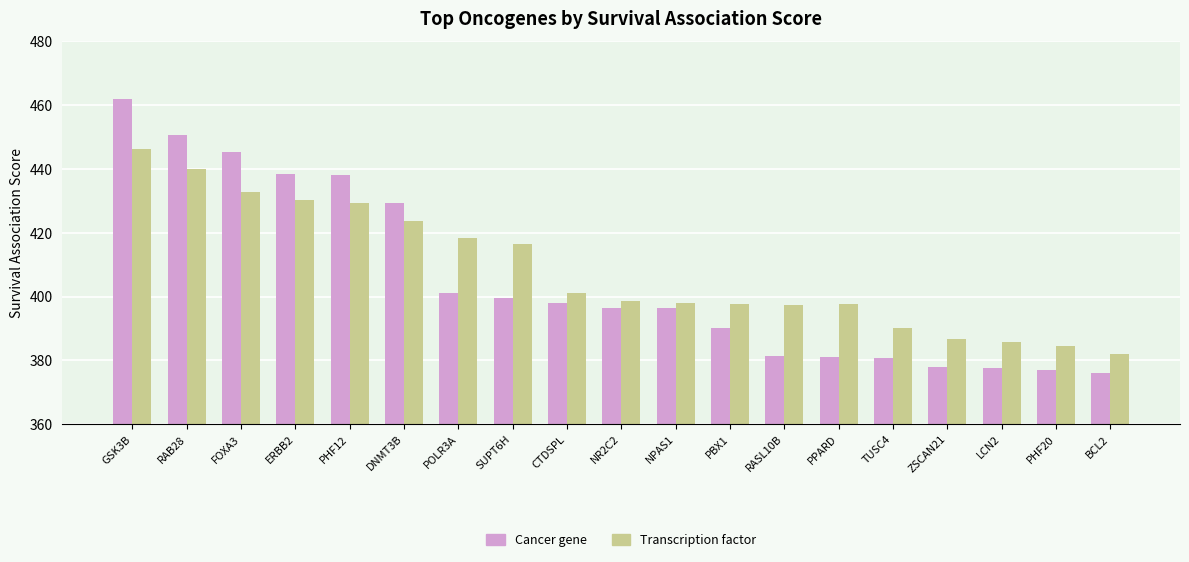

True or false: Transcription factor has a value of 262.4 at ERBB2.

False